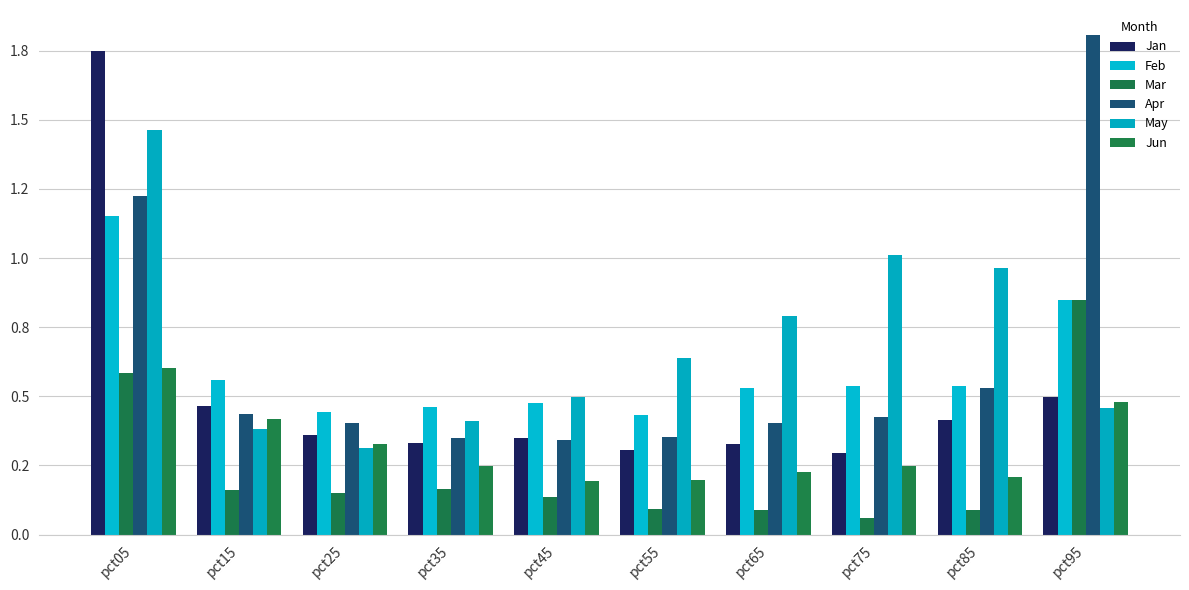

Is it true that Mar equals 0.6 at pct05?

True